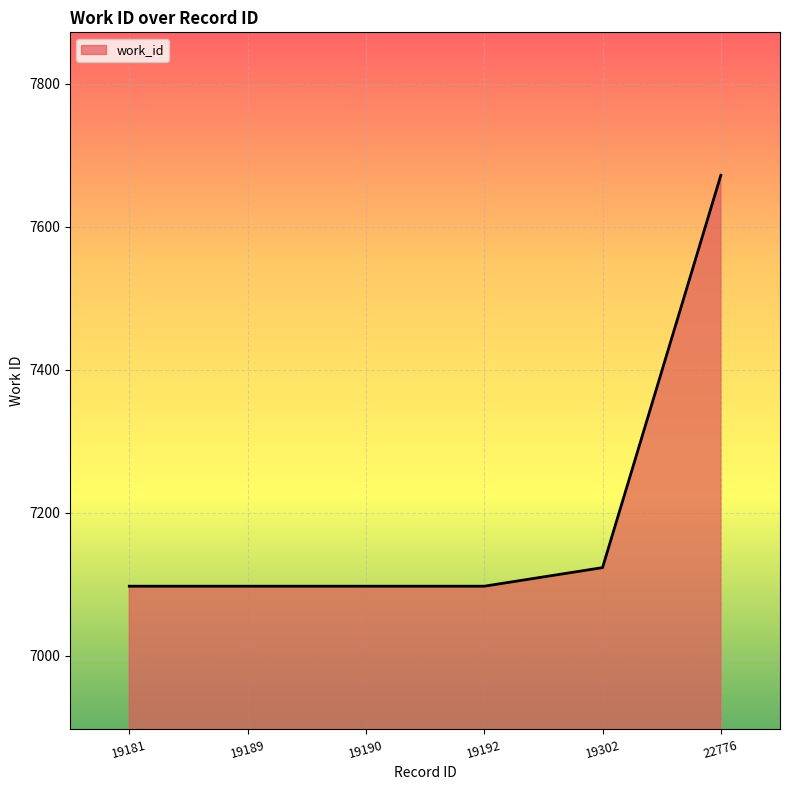

Where is the data nearest to the value 7384?

19302